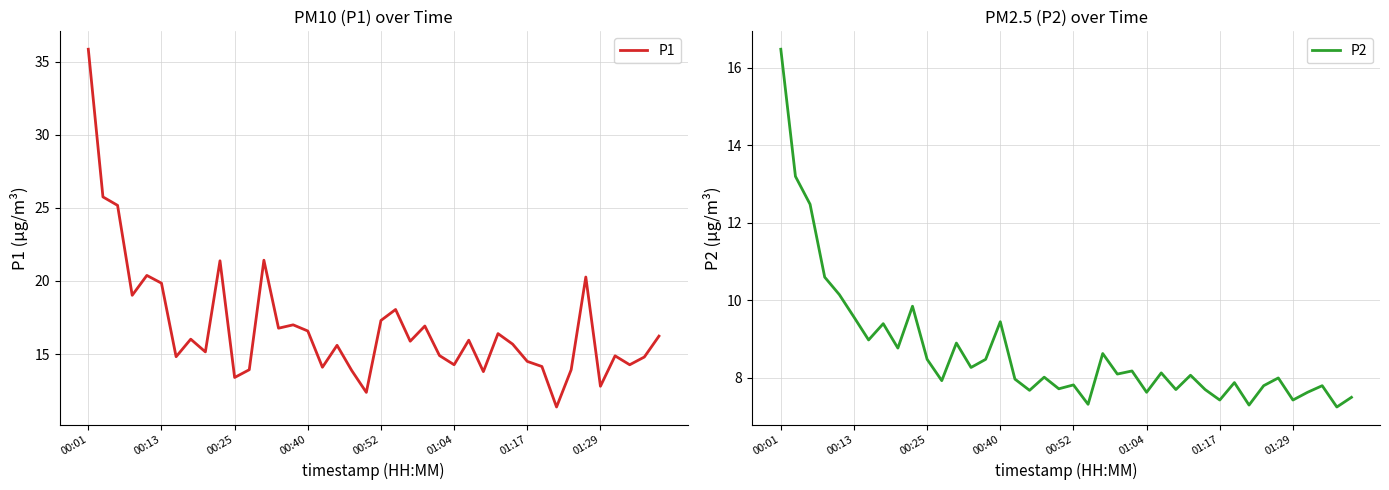

What is the lowest value of the P2 series?

7.2